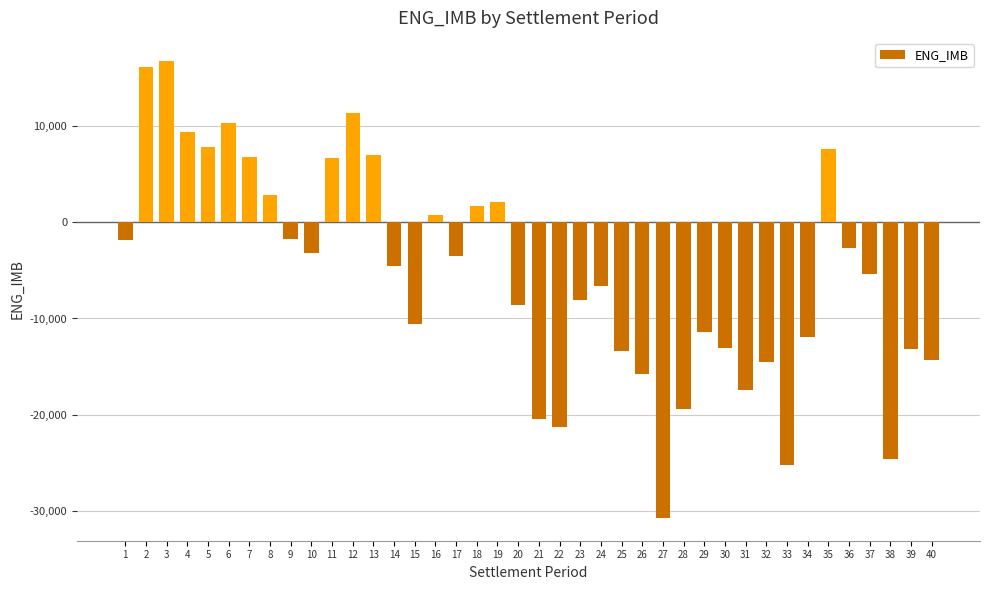

True or false: the data shows -21232.4 at 22.

True